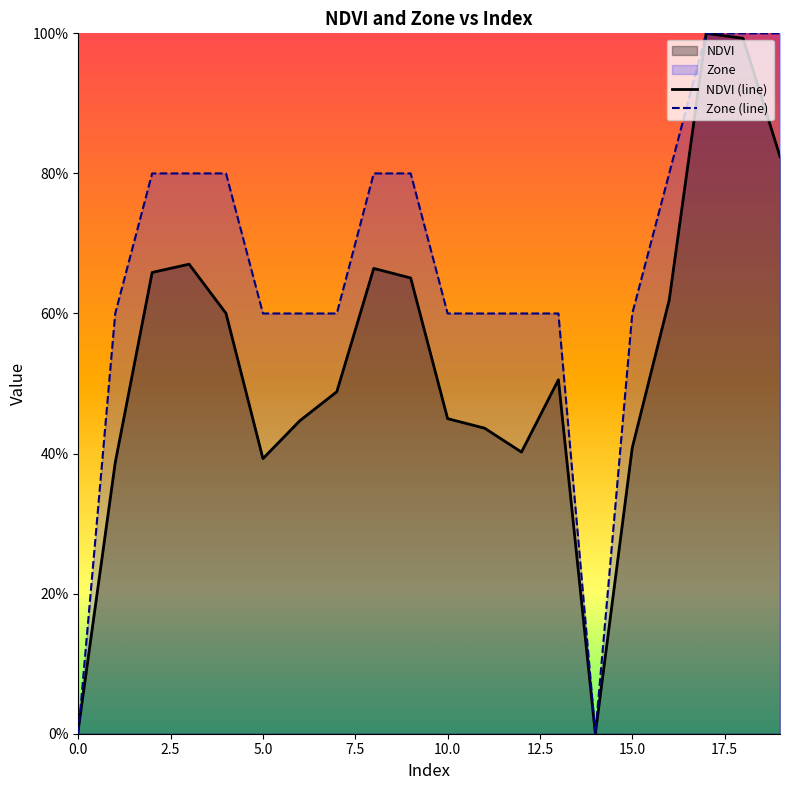

Reading left to right, what are all the values shown in this chart?

NDVI (line): 0.0	0.4	0.7	0.7	0.6	0.4	0.4	0.5	0.7	0.7	0.4	0.4	0.4	0.5	0.0	0.4	0.6	1.0	1.0	0.8
Zone (line): 0.0	0.6	0.8	0.8	0.8	0.6	0.6	0.6	0.8	0.8	0.6	0.6	0.6	0.6	0.0	0.6	0.8	1.0	1.0	1.0